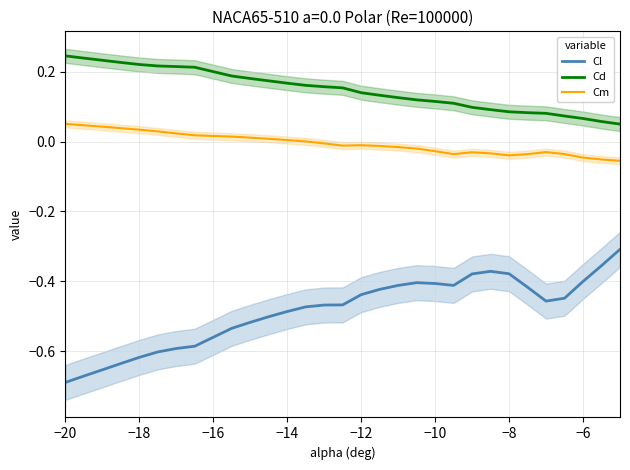

Does the chart display data point markers on the line(s)?

No